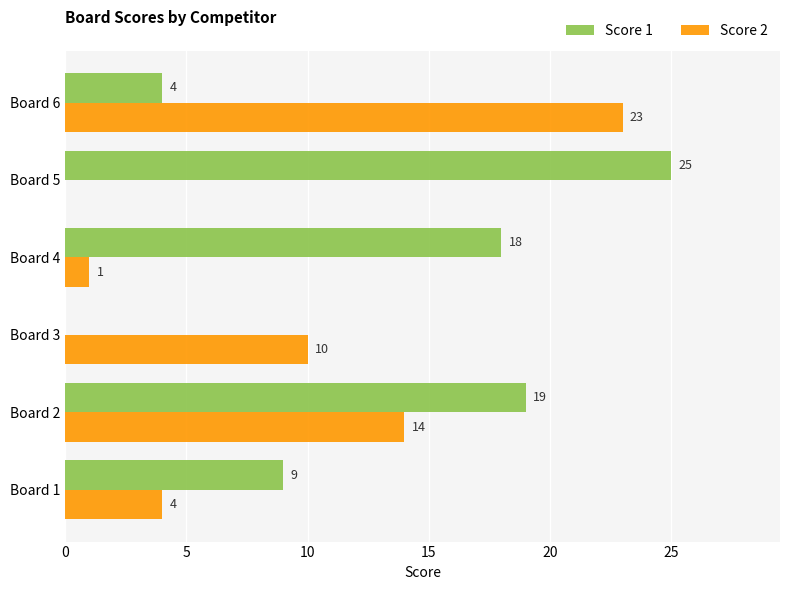

What are all the series names shown in the legend?

Score 1, Score 2